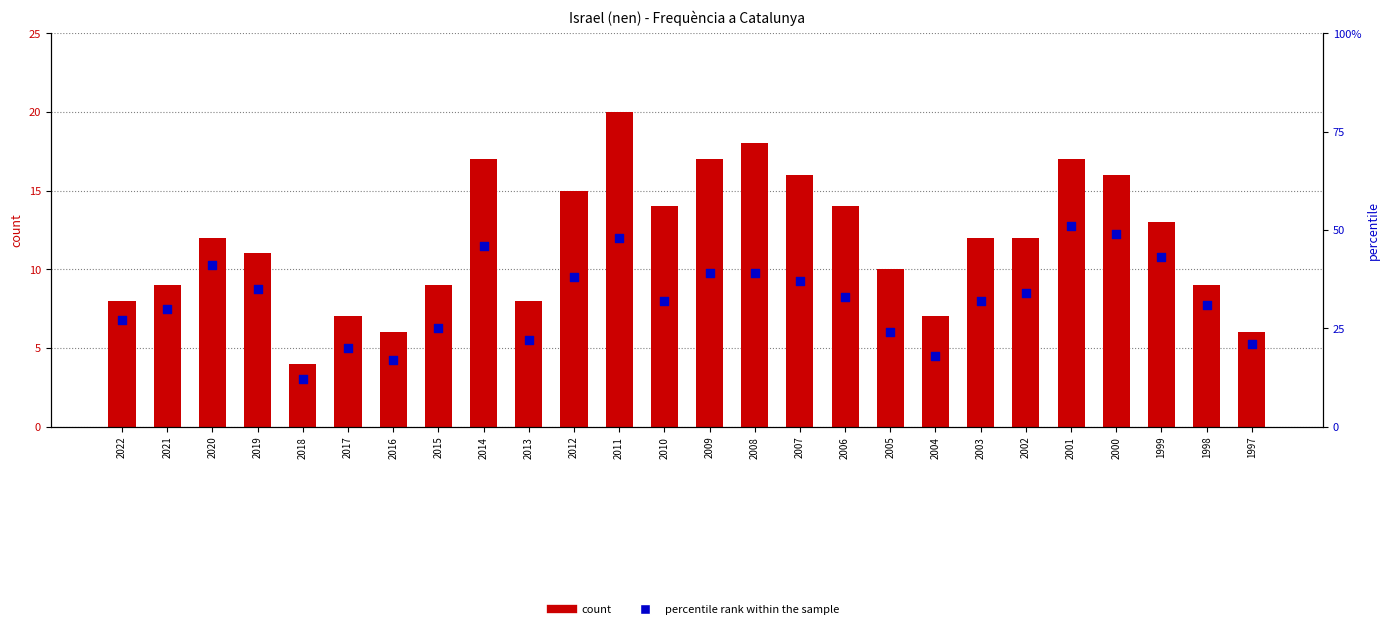

What is the total value across all series at 2005?

34